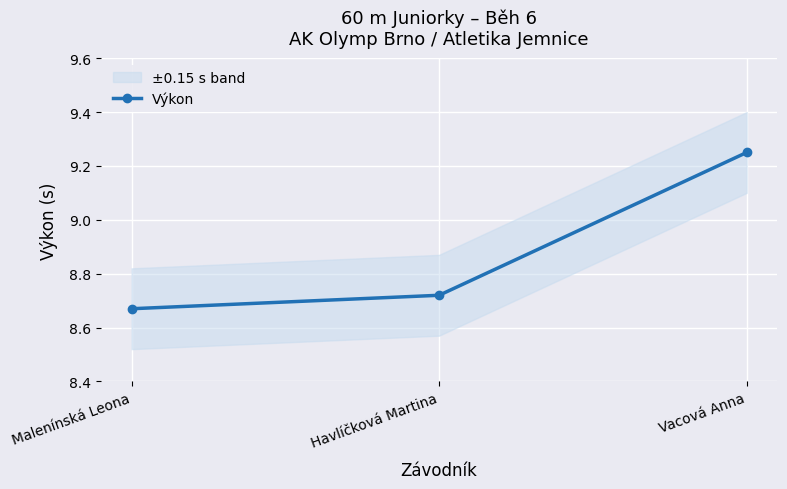

Is it true that the value at Vacová Anna is 3.5?

False